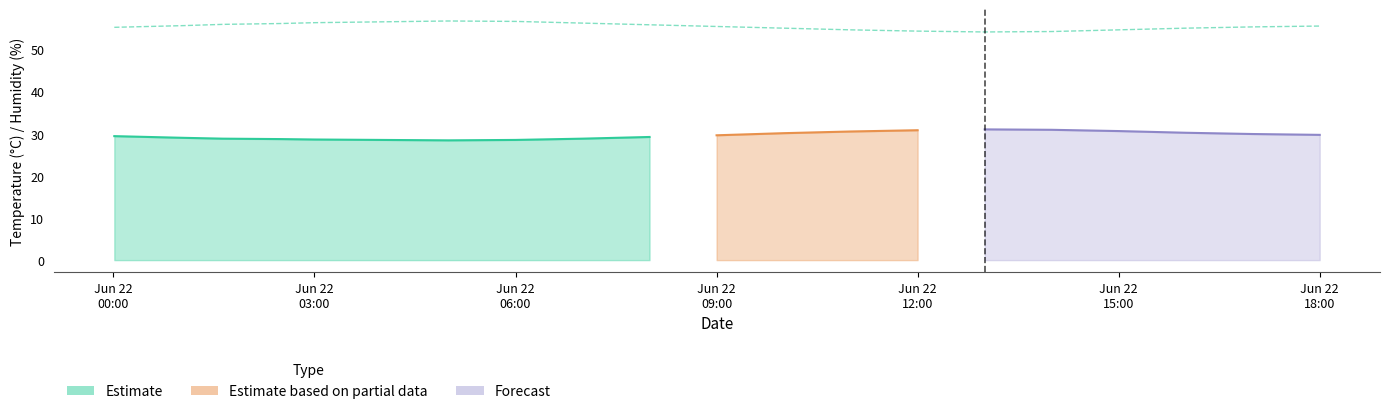

Does the chart display data point markers on the line(s)?

No